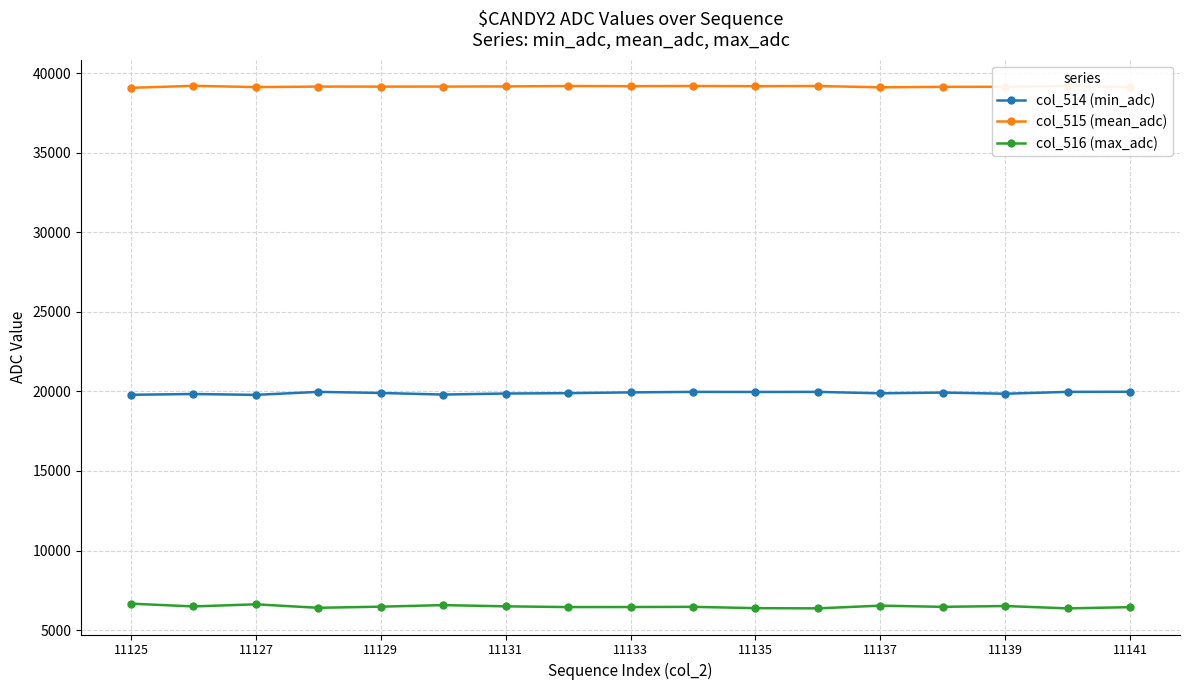

What is the minimum value for col_516 (max_adc)?

6362